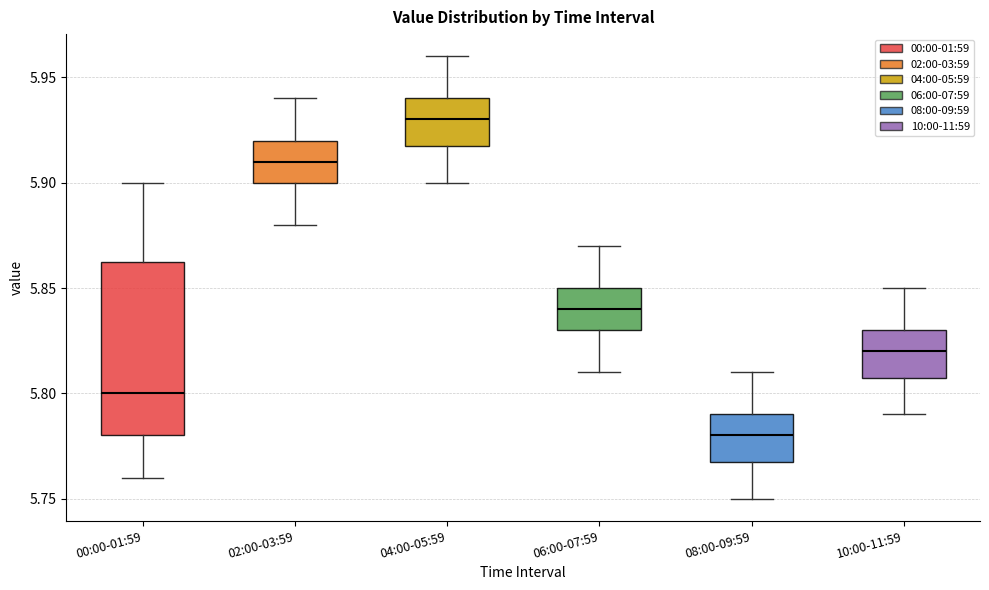

Comparing the boxes themselves (not the whiskers), which one is the tallest?

00:00-01:59